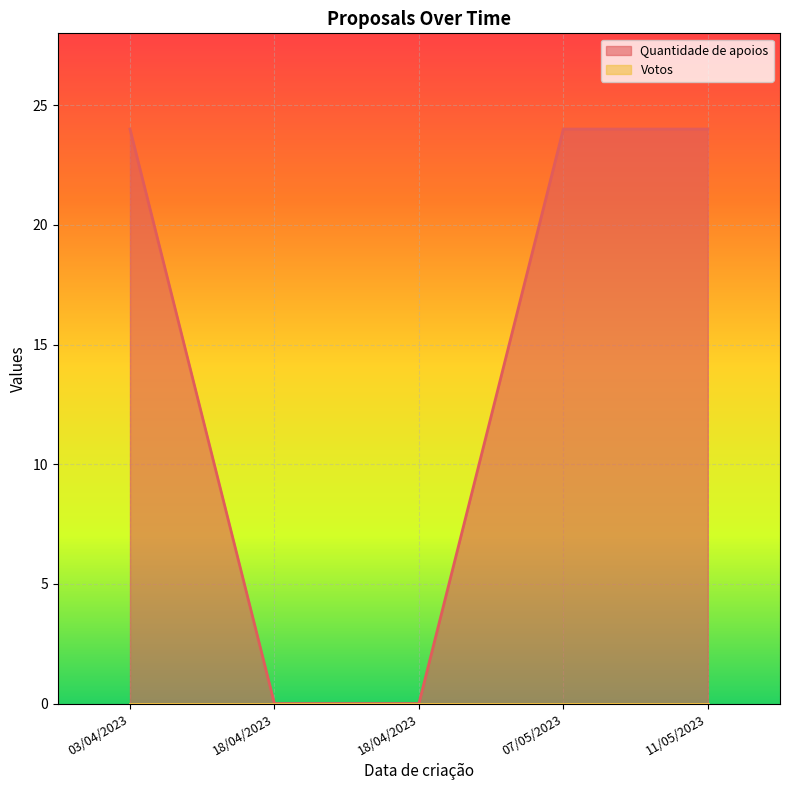

Which label corresponds to the smallest value in the chart?

18/04/2023